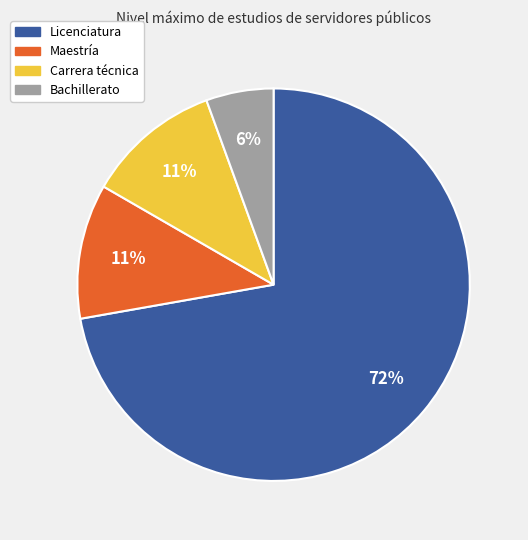

To the nearest percent, what is the combined percentage of Maestría and Bachillerato?

17%